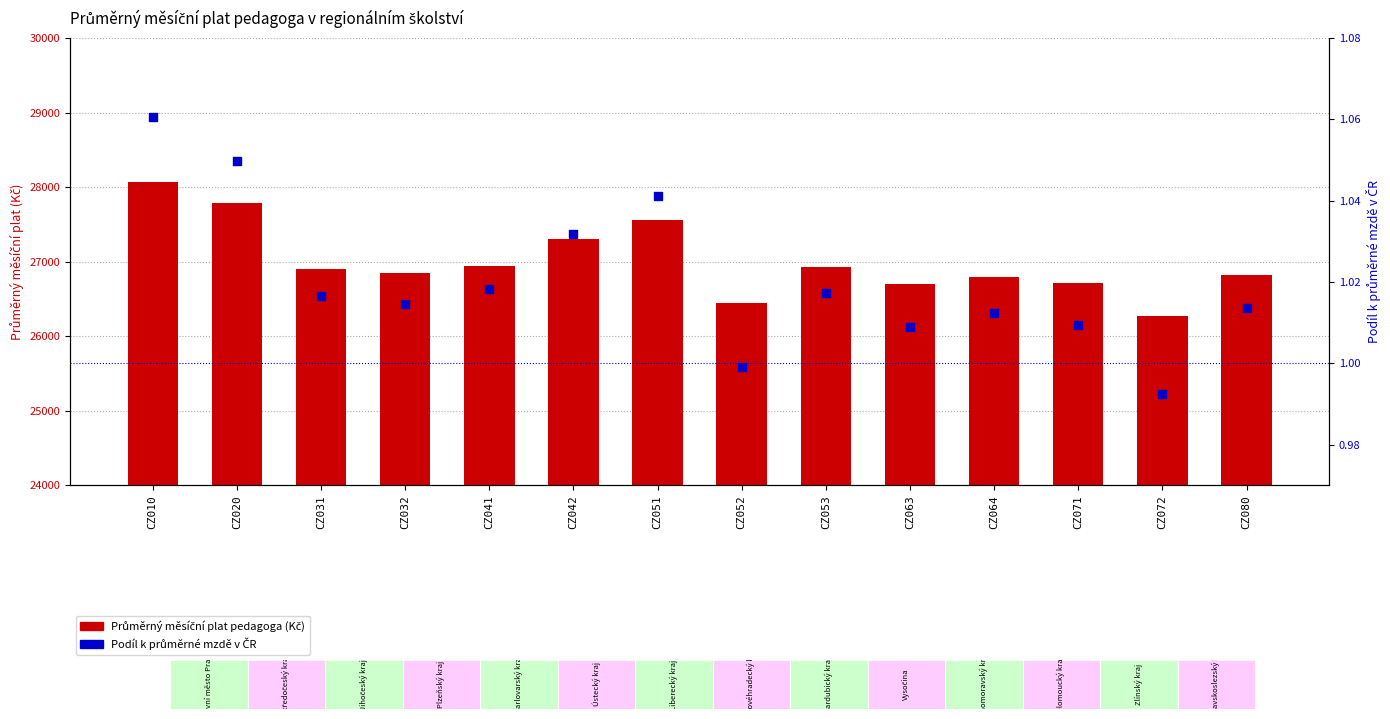

Which series has the largest total across all categories?

Průměrný měsíční plat pedagoga (Kč)